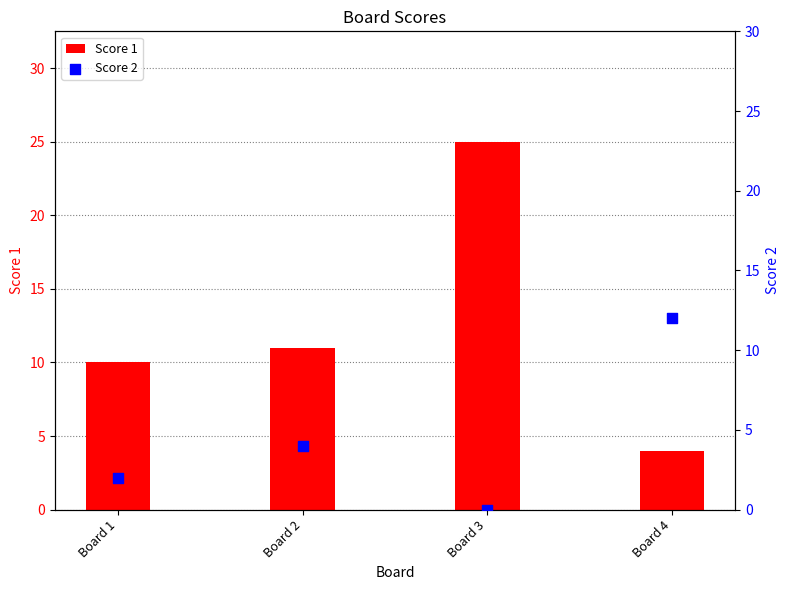

What are all the series names shown in the legend?

Score 1, Score 2